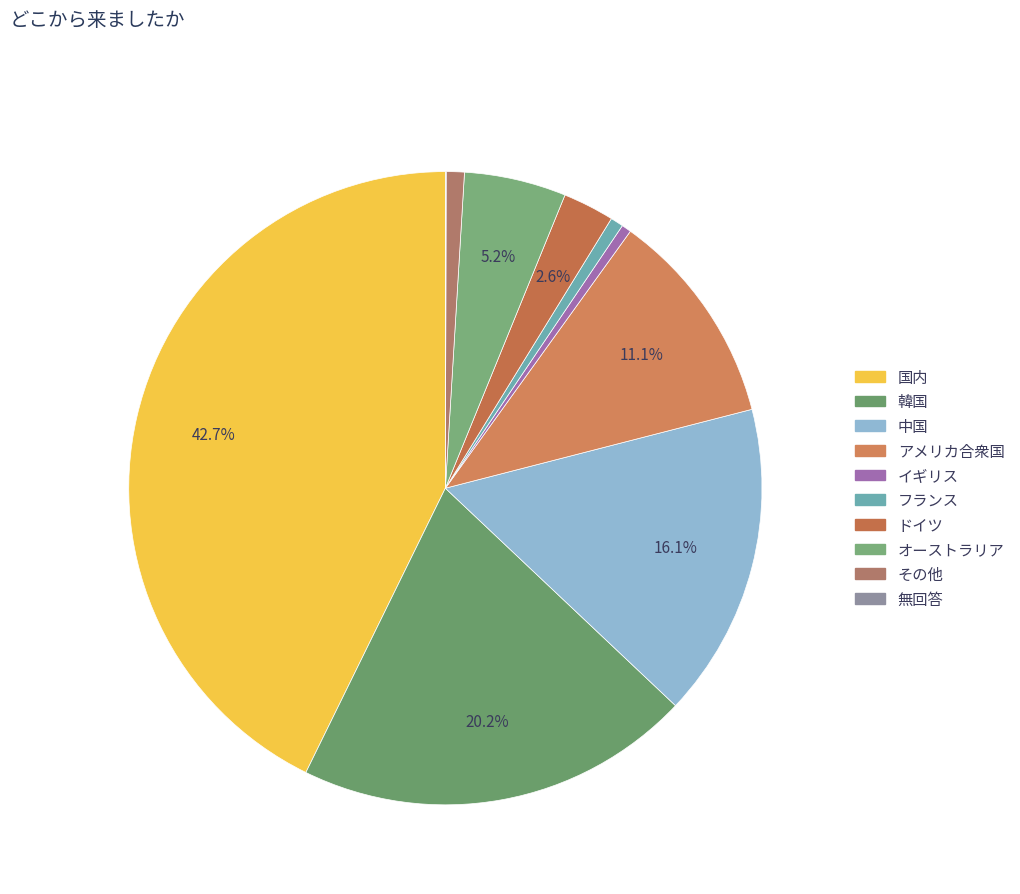

Is it true that アメリカ合衆国 is 11% of the pie?

True